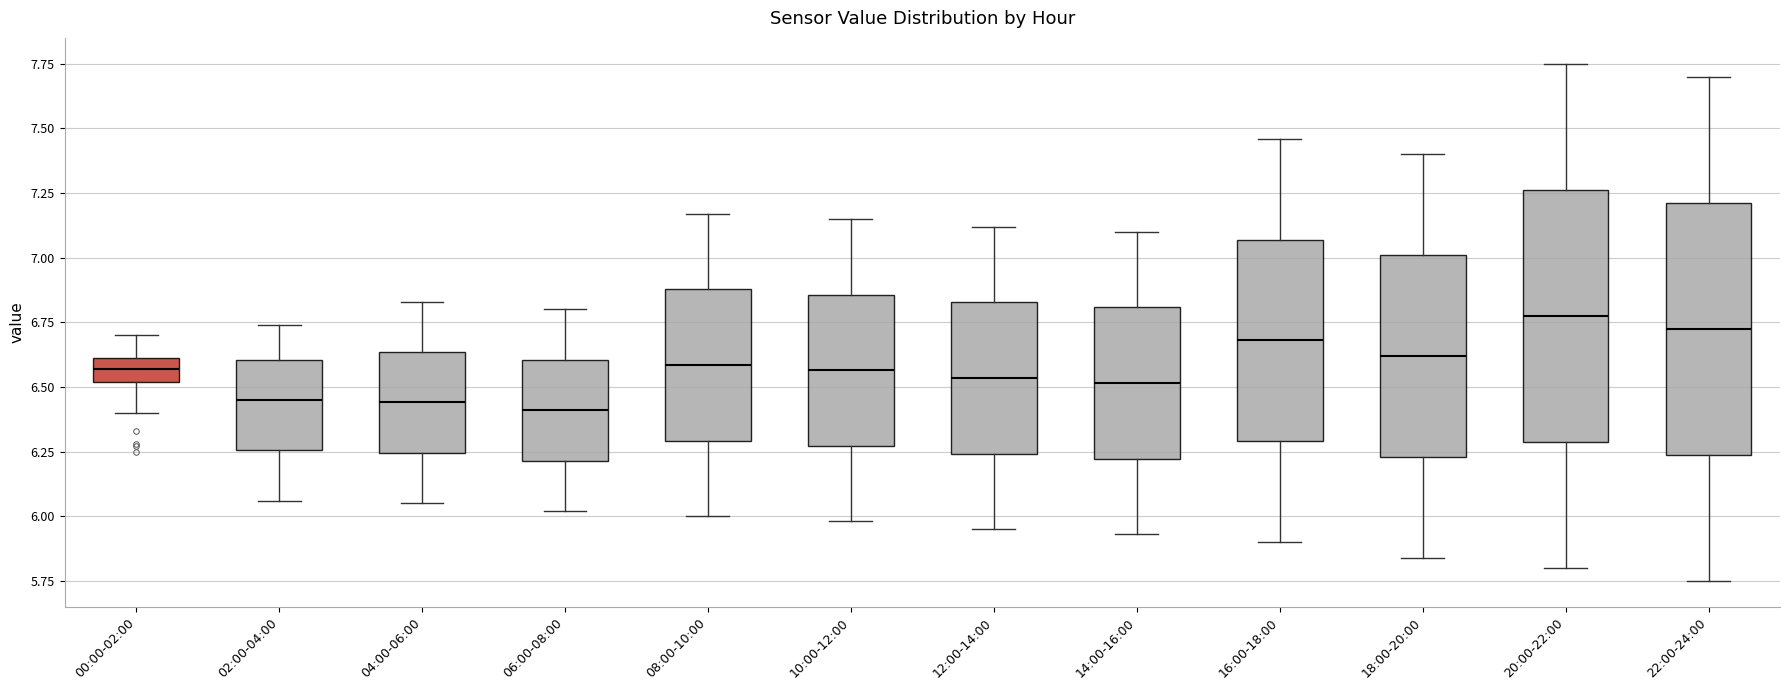

Where is the upper edge of the box for 22:00-24:00 on the y-axis? The values are not printed on the chart, so give them approximately, as read against the axis.

7.20